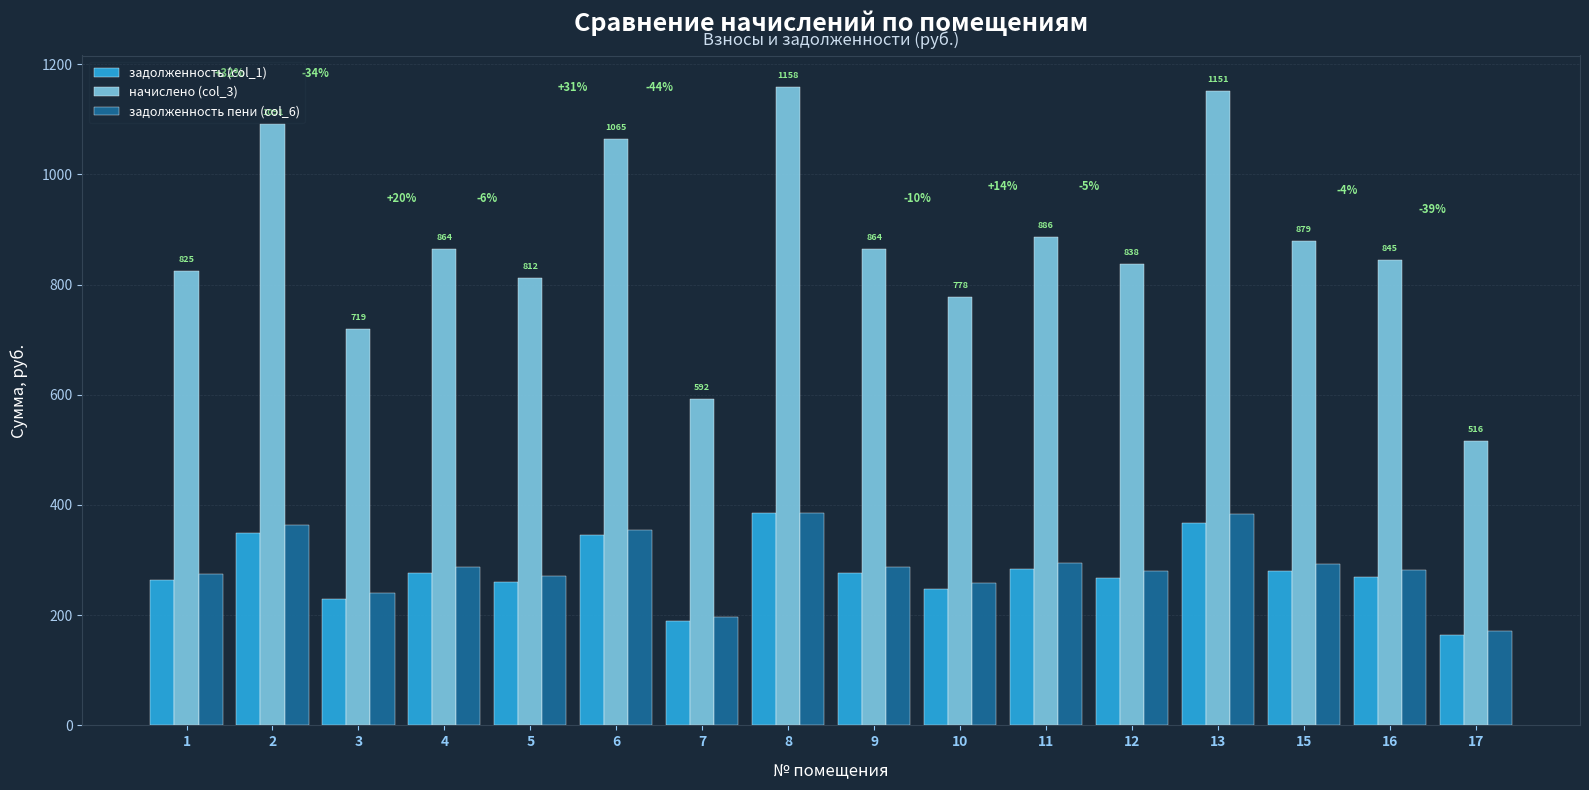

How many series are shown in this chart?

3